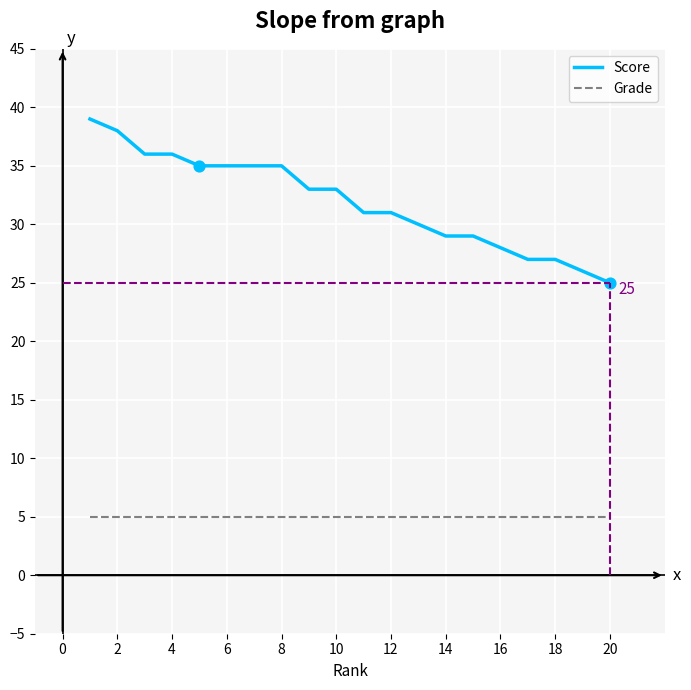

What are all the series names shown in the legend?

Score, Grade